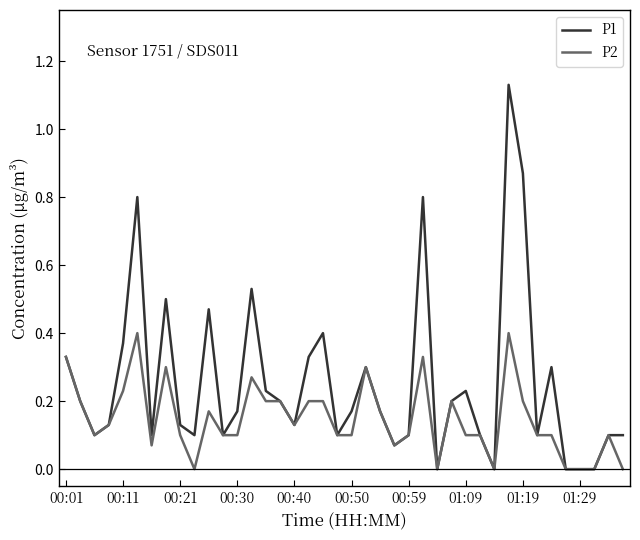

What are all the series names shown in the legend?

P1, P2